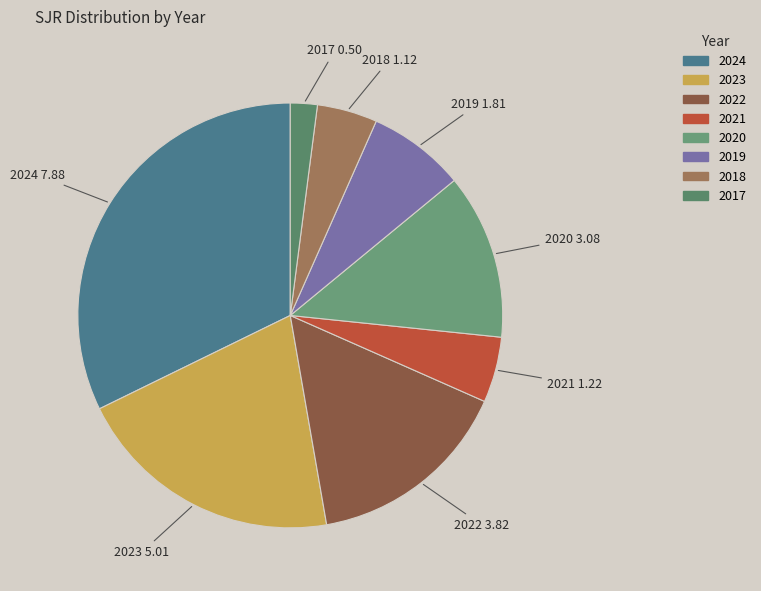

Is there any slice that represents more than half of the pie?

No